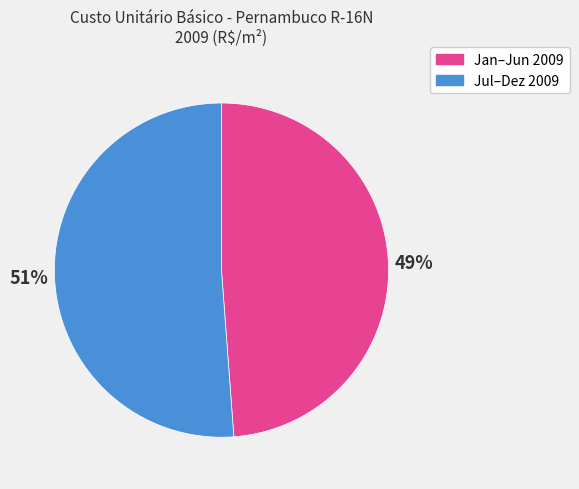

How many slices are in this pie chart?

2